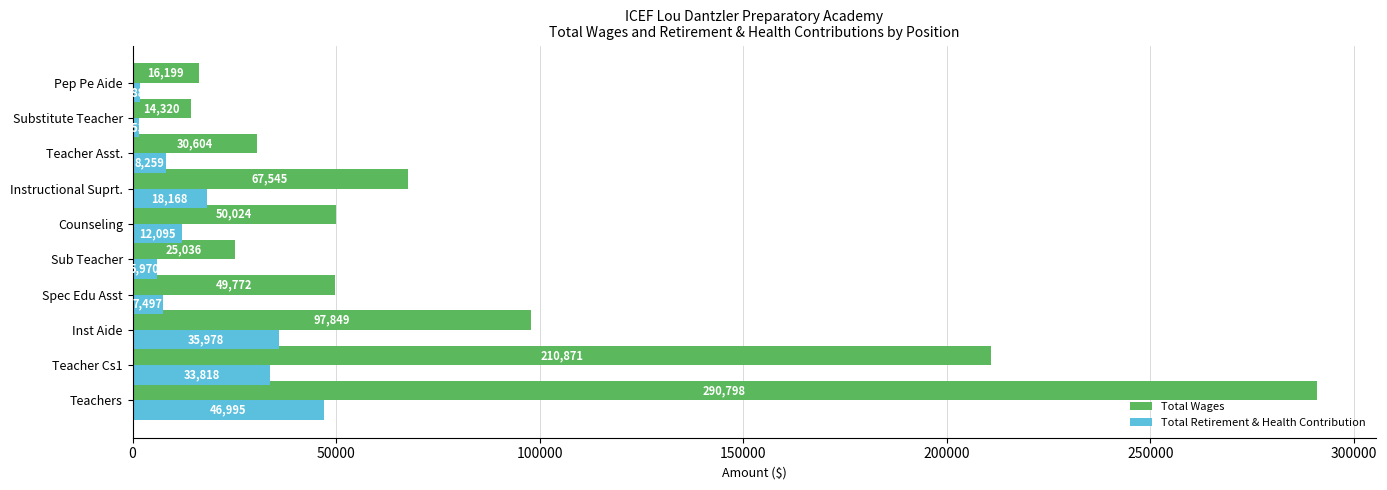

List the labels in order of Total Retirement & Health Contribution value, smallest first.

Substitute Teacher, Pep Pe Aide, Sub Teacher, Spec Edu Asst, Teacher Asst., Counseling, Instructional Suprt., Teacher Cs1, Inst Aide, Teachers